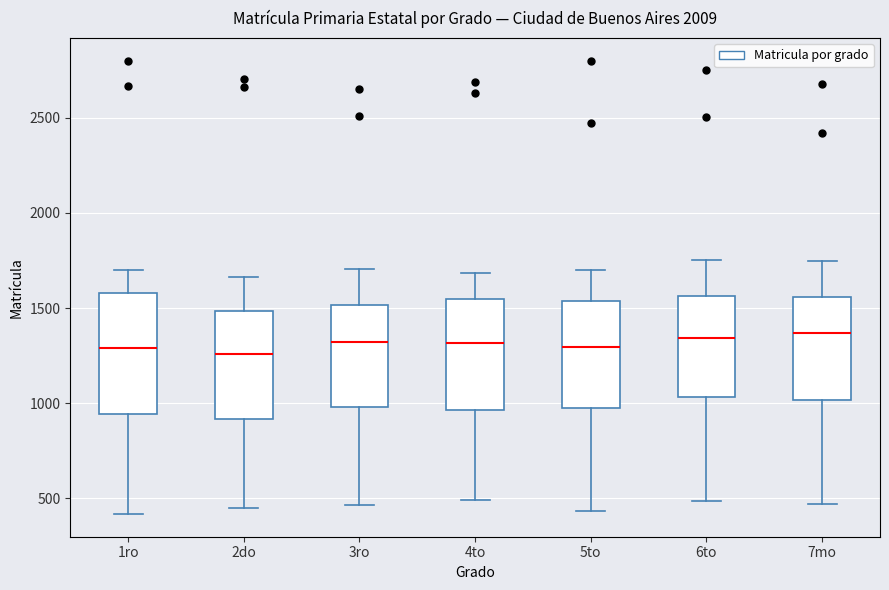

Where does the lower whisker of the box for 4to end on the y-axis? The values are not printed on the chart, so give them approximately, as read against the axis.

500